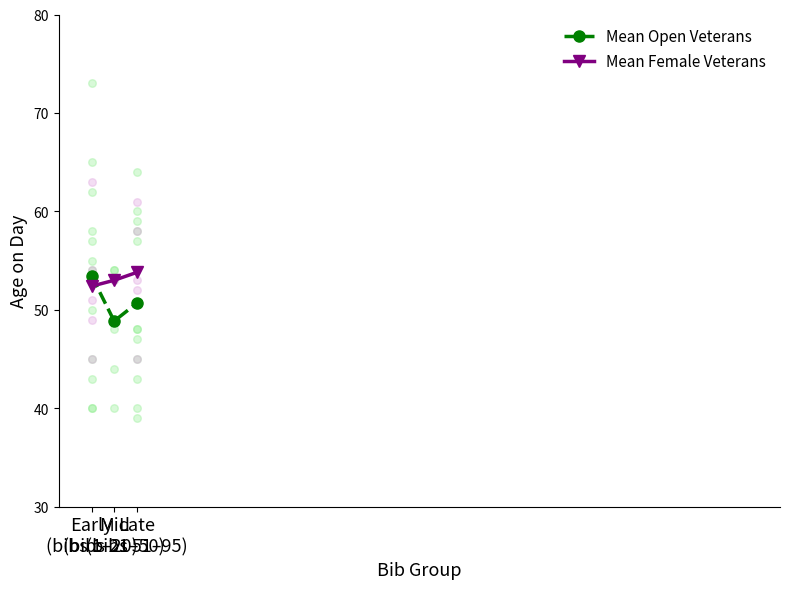

Which series contains the highest Y value?

Mean Female Veterans